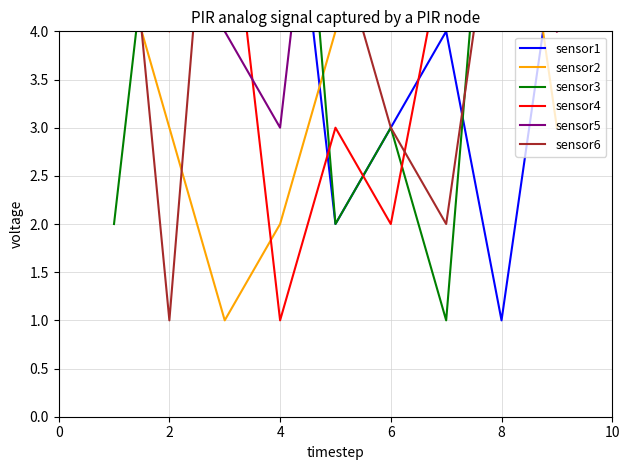

What is the total value across all series at 8?

24